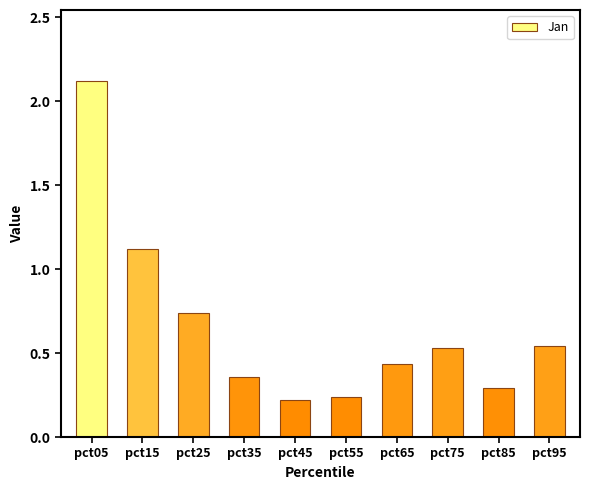

What is the difference between the maximum and minimum values?

1.9